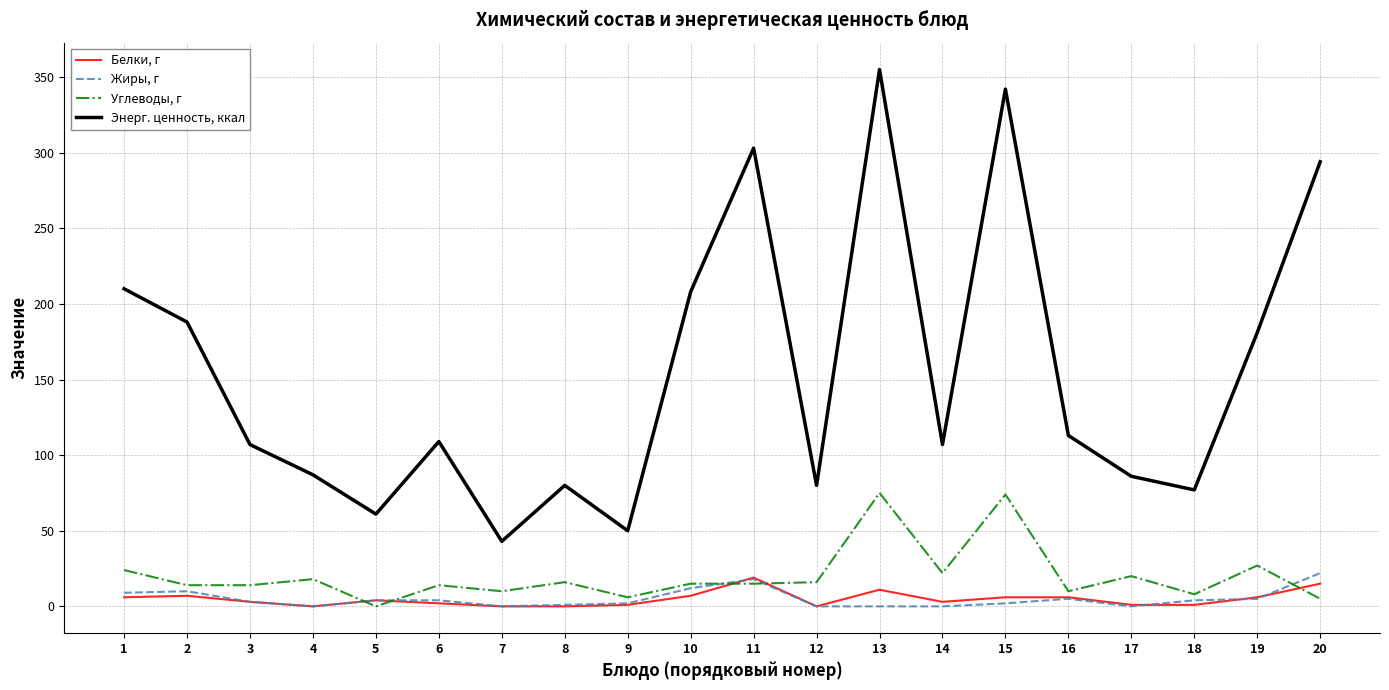

What is the sum of all Энерг. ценность, ккал values?

3081